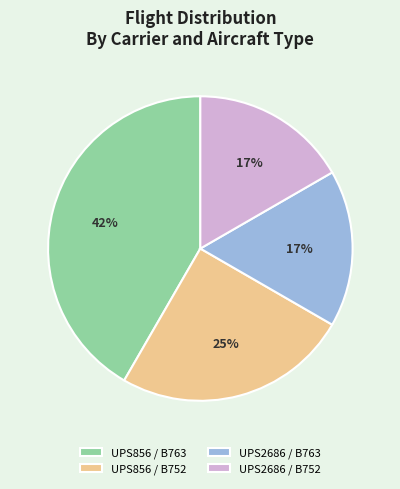

Do UPS856 / B763 and UPS2686 / B752 together represent more than half of the pie?

Yes